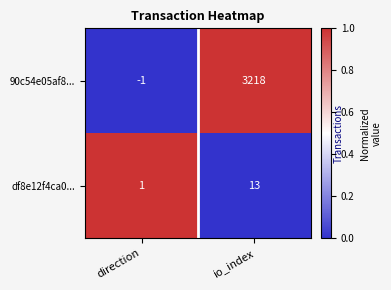

What is the difference between the highest and lowest values at direction?

2